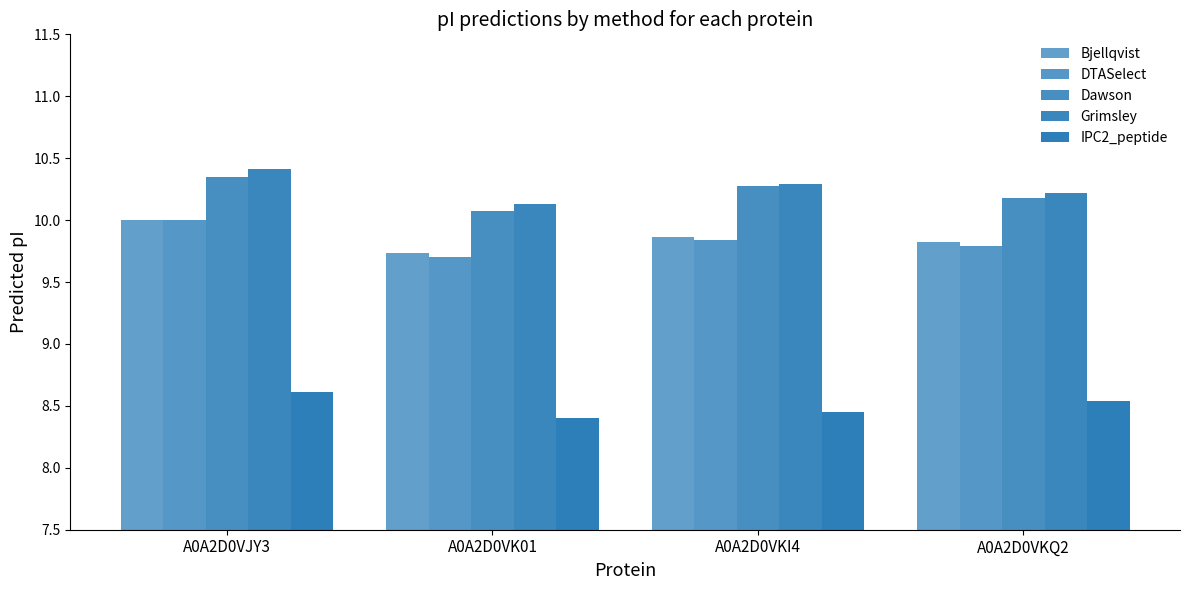

Rank the series at A0A2D0VK01 from highest to lowest value.

Grimsley, Dawson, Bjellqvist, DTASelect, IPC2_peptide